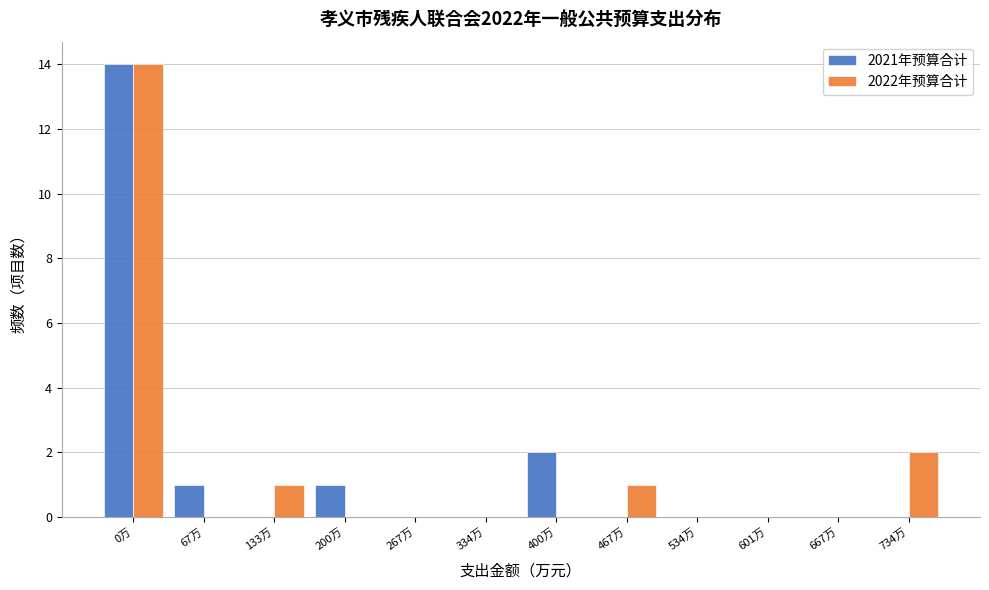

Reading right to left, what are all the values shown in this chart?

2021年预算合计: 734万=0	667万=0	601万=0	534万=0	467万=0	400万=2	334万=0	267万=0	200万=1	133万=0	67万=1	0万=14
2022年预算合计: 734万=2	667万=0	601万=0	534万=0	467万=1	400万=0	334万=0	267万=0	200万=0	133万=1	67万=0	0万=14